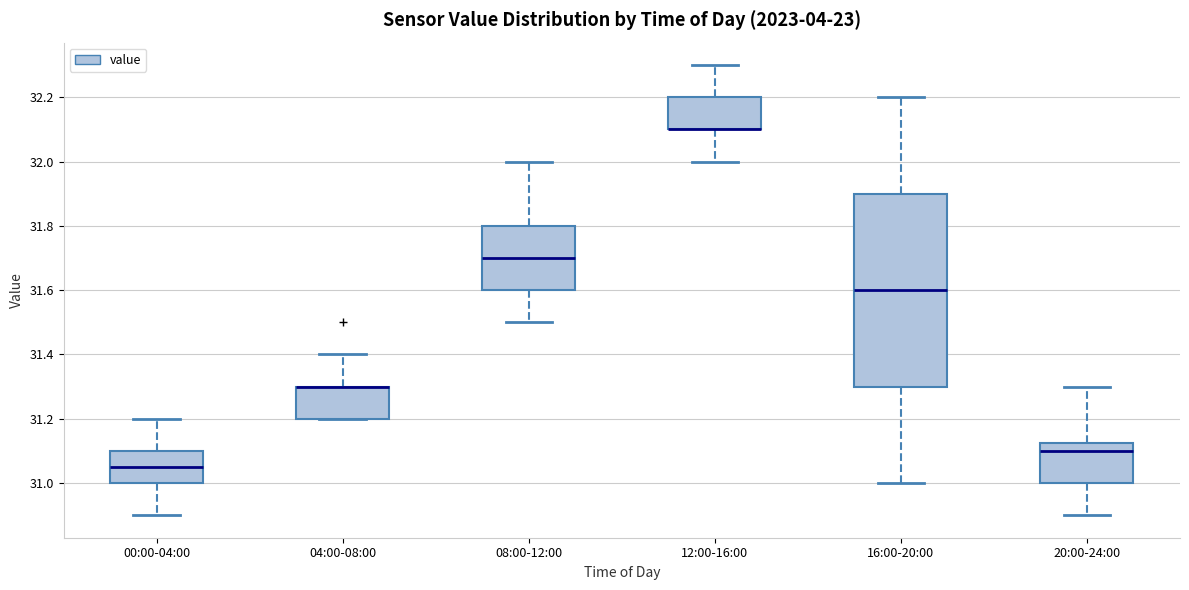

Reading left to right, read every box against the y-axis: the position of its median line, the range the box covers, and the ends of its whiskers. The values are not printed on the chart, so give them approximately, as read against the axis.

00:00-04:00: median 31.06, box 31.00 to 31.10, whiskers 30.90 to 31.20
04:00-08:00: median 31.30 (drawn on the box's upper edge), box 31.20 to 31.30, whiskers 31.20 to 31.40
08:00-12:00: median 31.70, box 31.60 to 31.80, whiskers 31.50 to 32.00
12:00-16:00: median 32.10 (drawn on the box's lower edge), box 32.10 to 32.20, whiskers 32.00 to 32.30
16:00-20:00: median 31.60, box 31.30 to 31.90, whiskers 31.00 to 32.20
20:00-24:00: median 31.10, box 31.00 to 31.12, whiskers 30.90 to 31.30